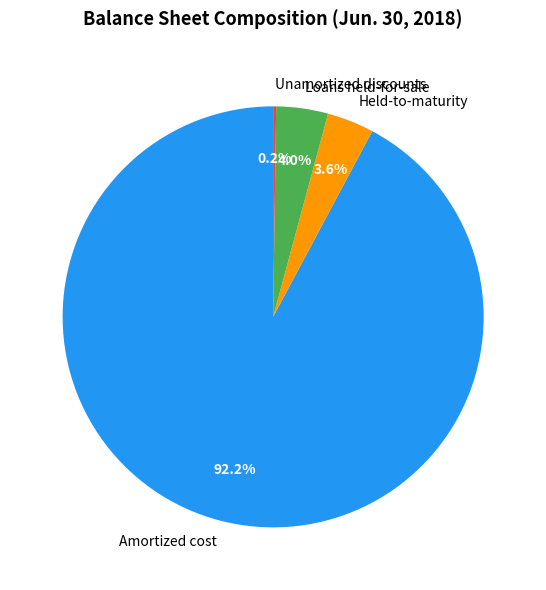

Is Amortized cost the majority of the pie?

Yes